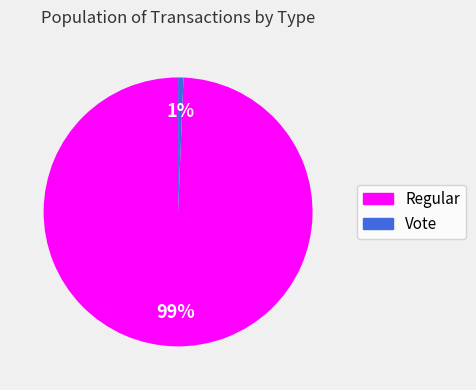

Which has a higher value, Regular or Vote?

Regular